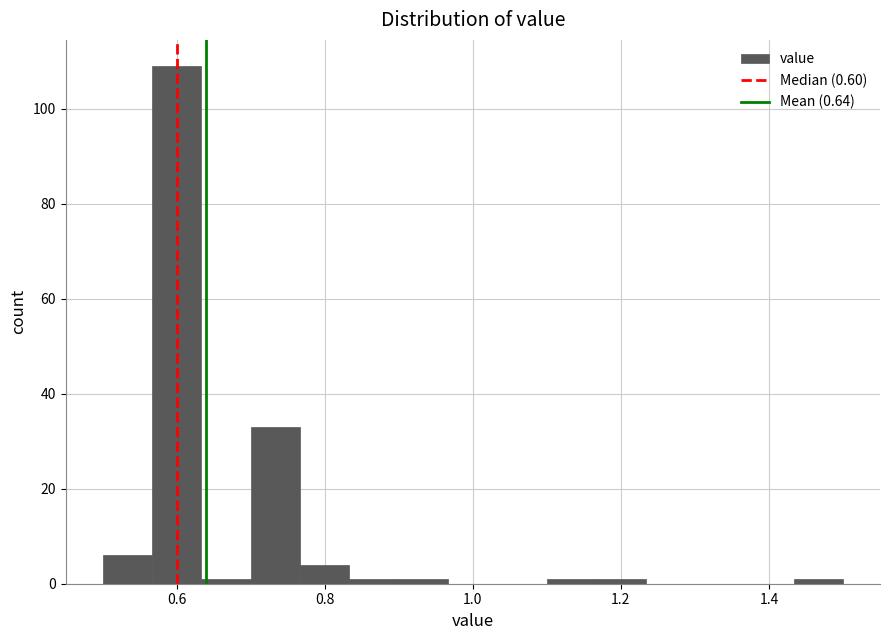

Read against the x-axis, roughly where is the centre of the tallest bar?

0.60